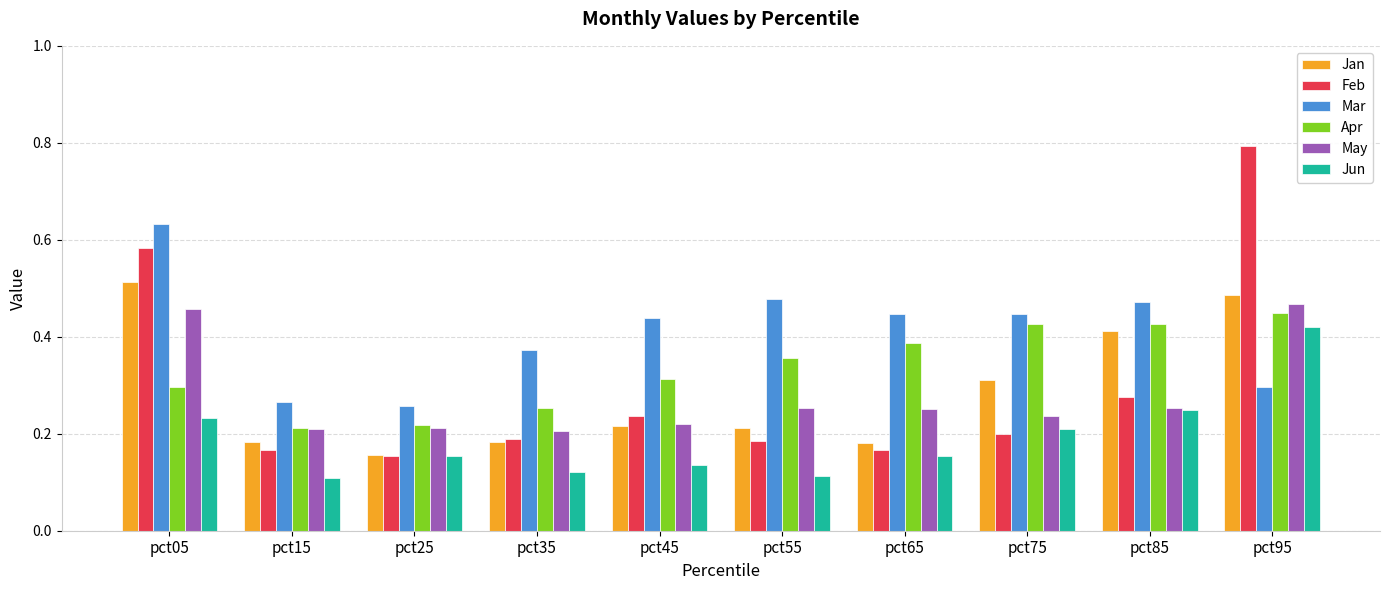

True or false: Mar has a value of 0.3 at pct25.

True